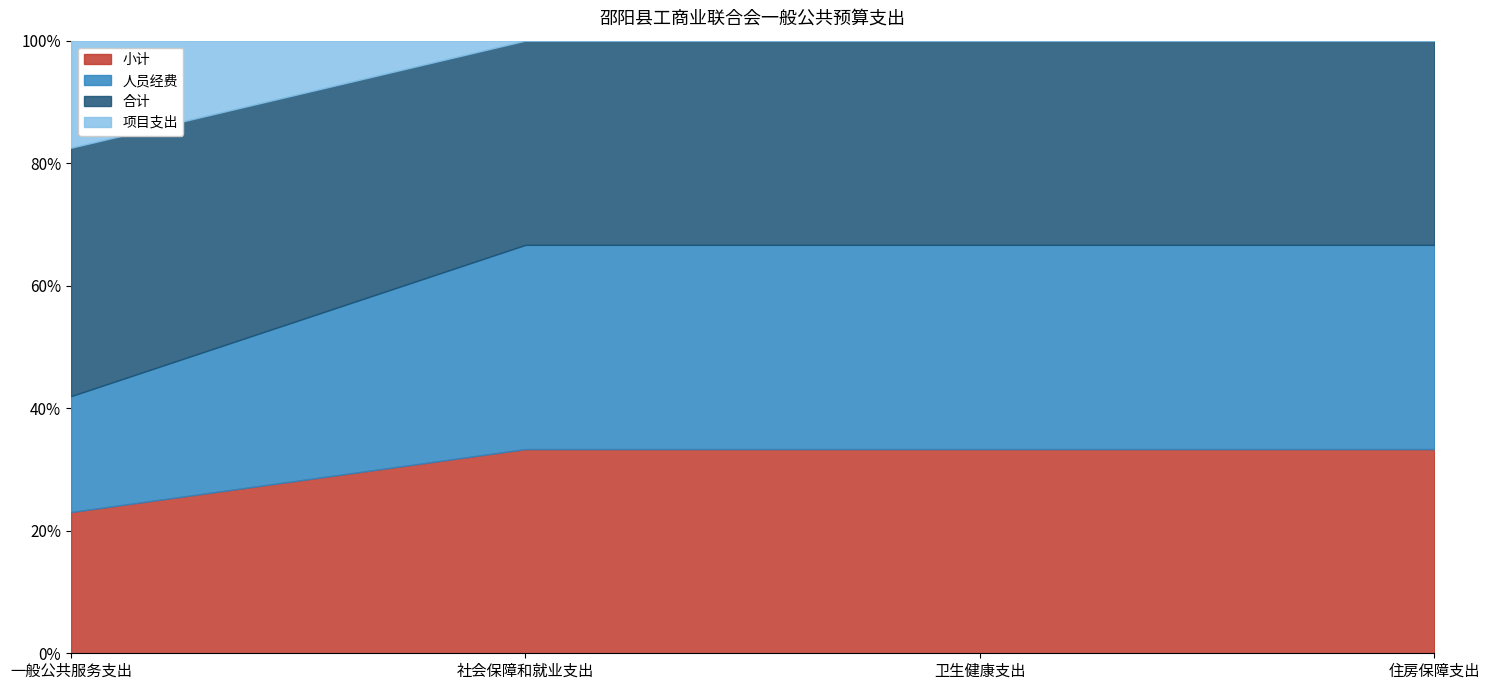

What is the label of the 2nd point from the left?

社会保障和就业支出